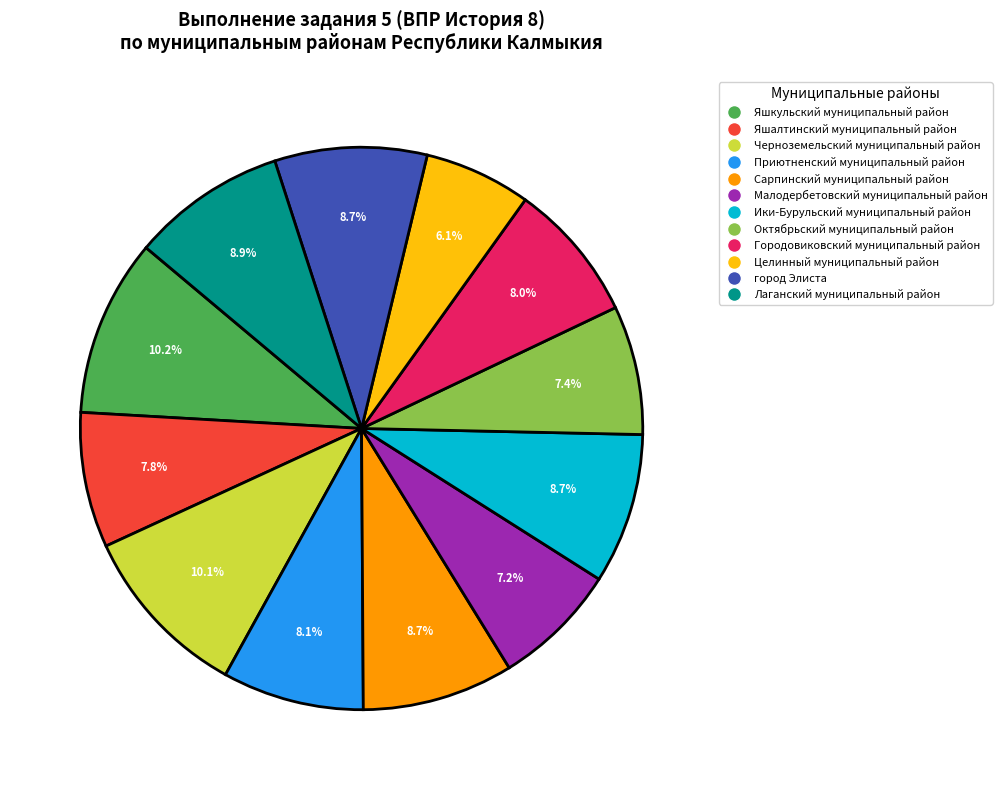

What is the smallest slice in the pie chart?

Целинный муниципальный район